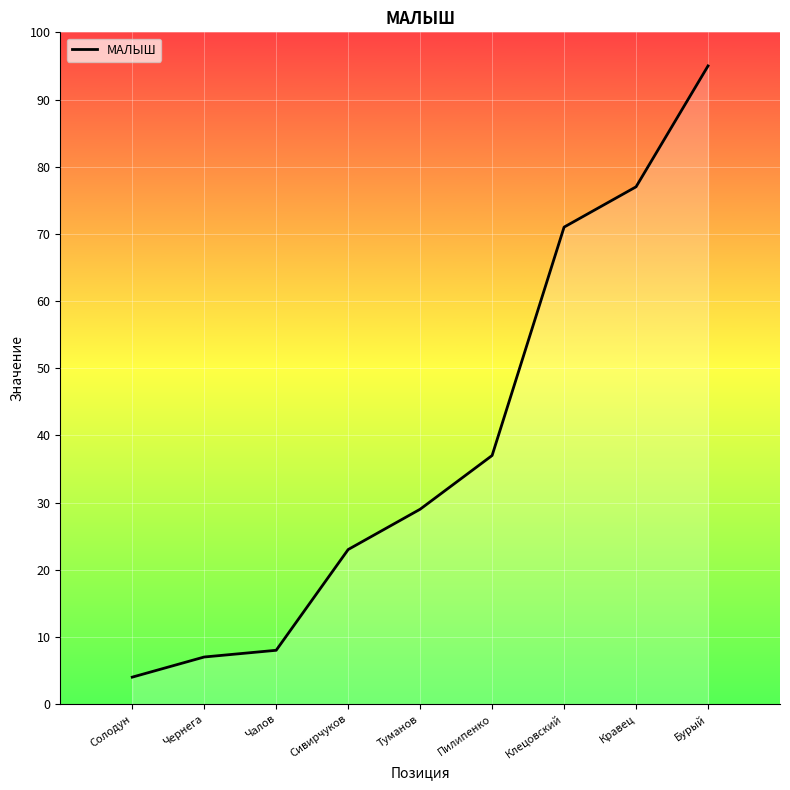

Approximately how many times larger is the value at Чалов compared to Бурый?

0.1